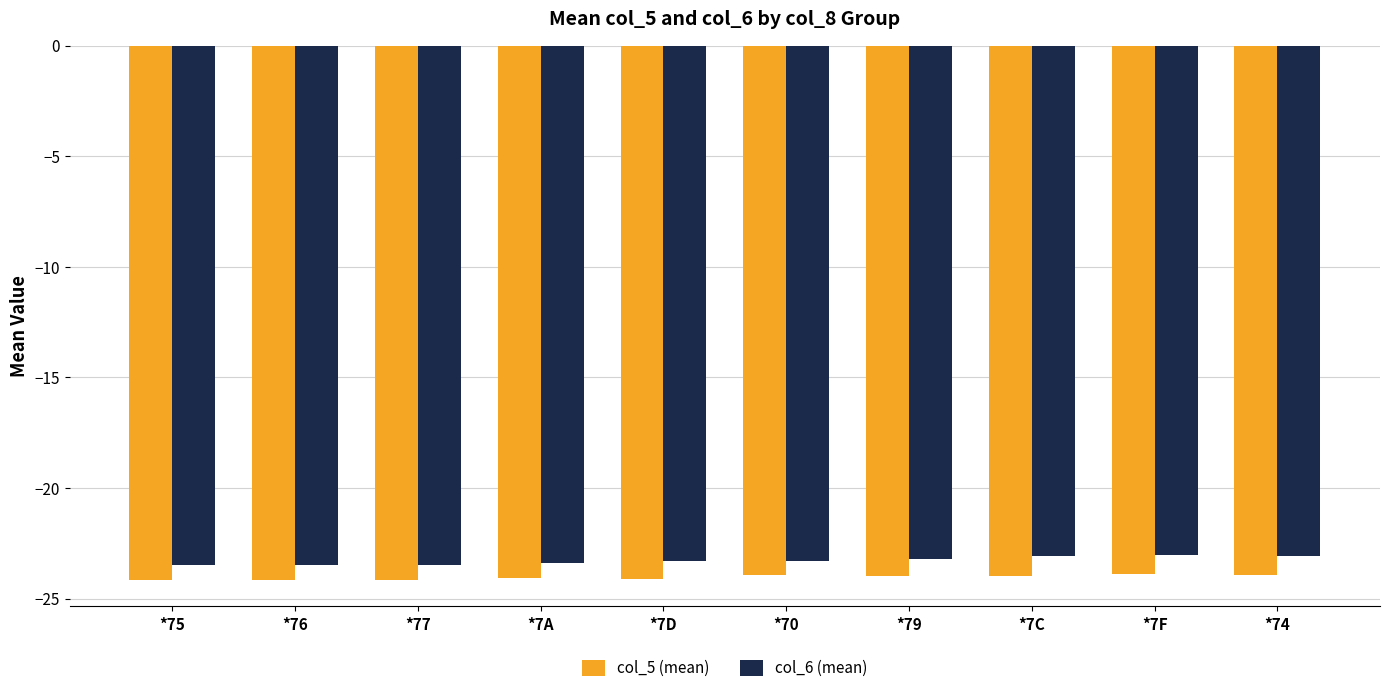

Is the value of col_6 (mean) at *74 greater than the value of col_5 (mean) at *76?

Yes